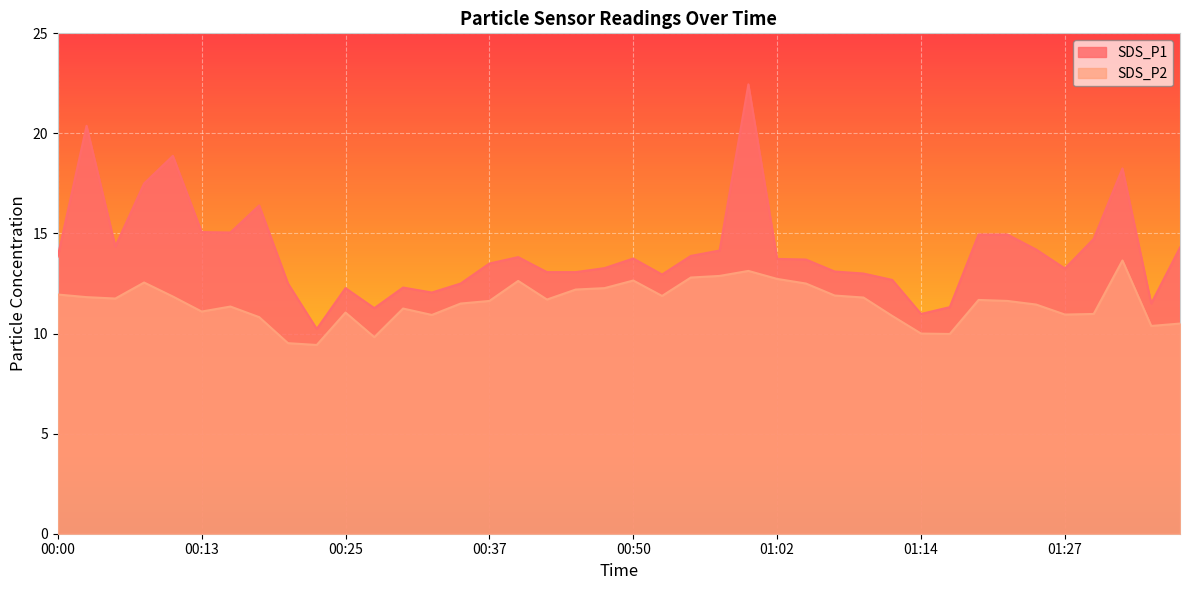

What is the difference between the maximum and minimum values in the SDS_P1 series?

12.2